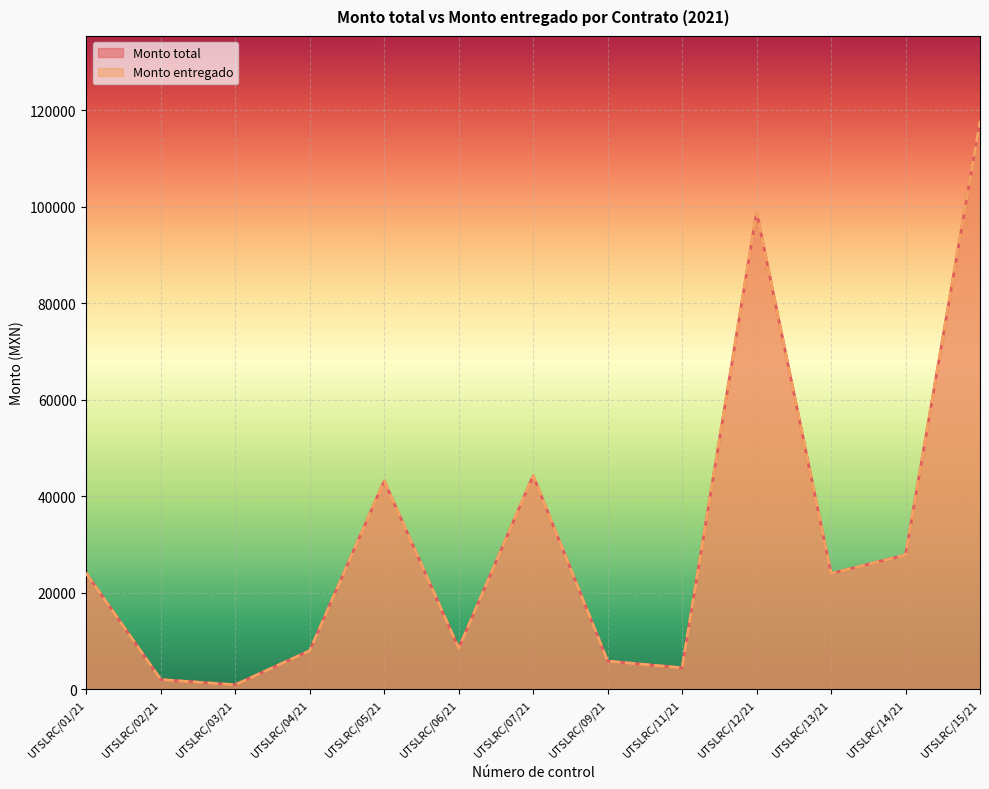

What position from the left is UTSLRC/15/21?

13